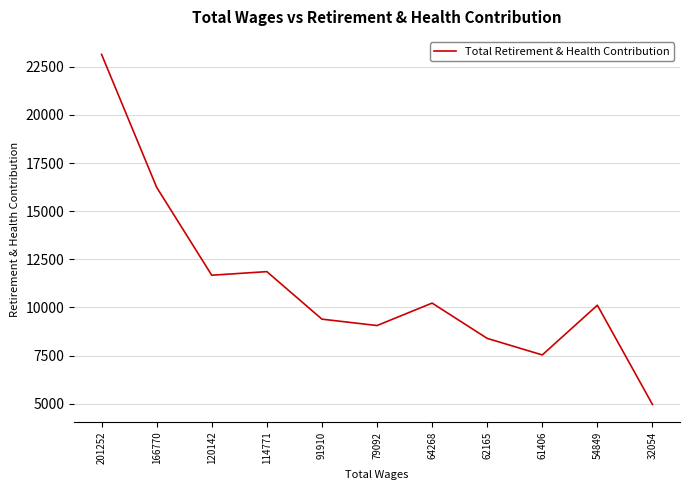

Where is the first local minimum?

120142